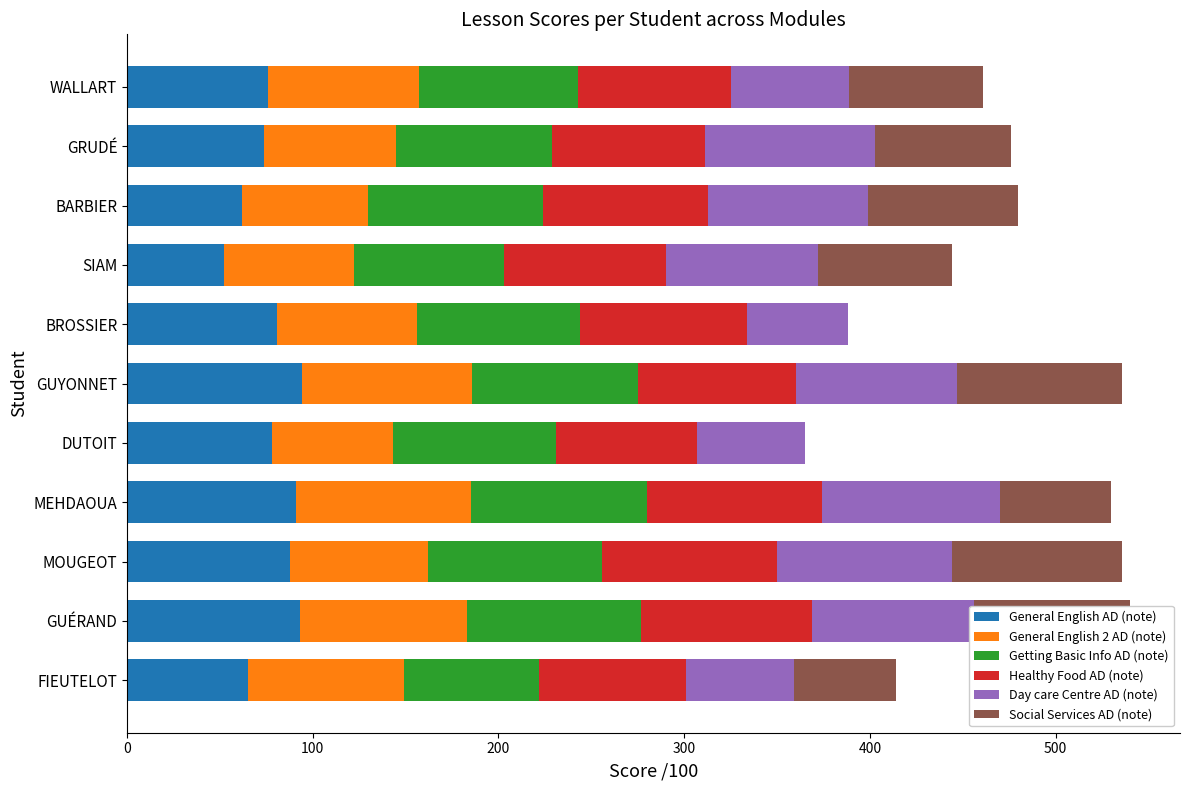

What is the sum of all General English AD (note) values?

854